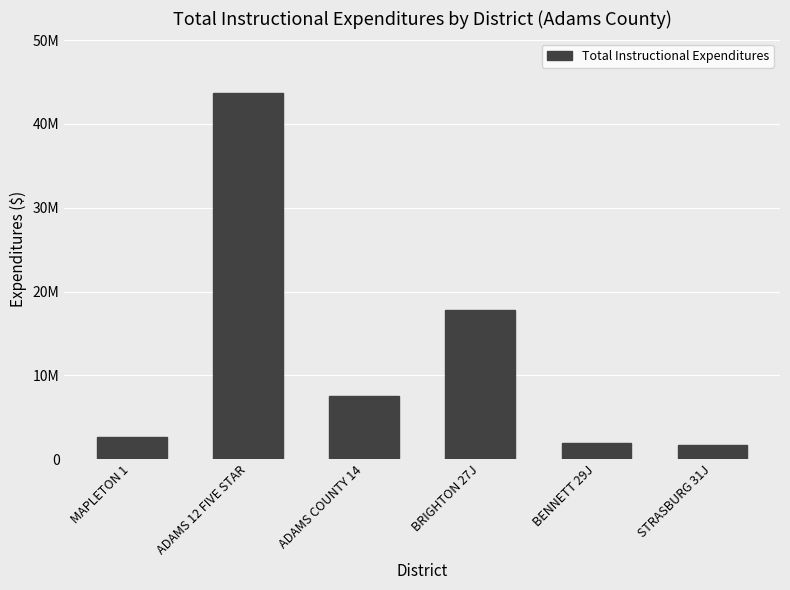

What is the label of the 6th bar from the left?

STRASBURG 31J